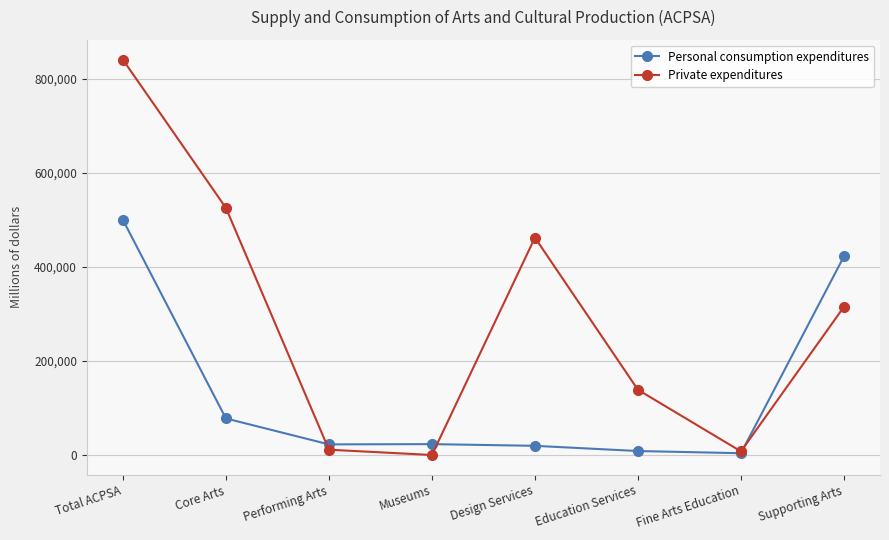

How many series are shown in this chart?

2